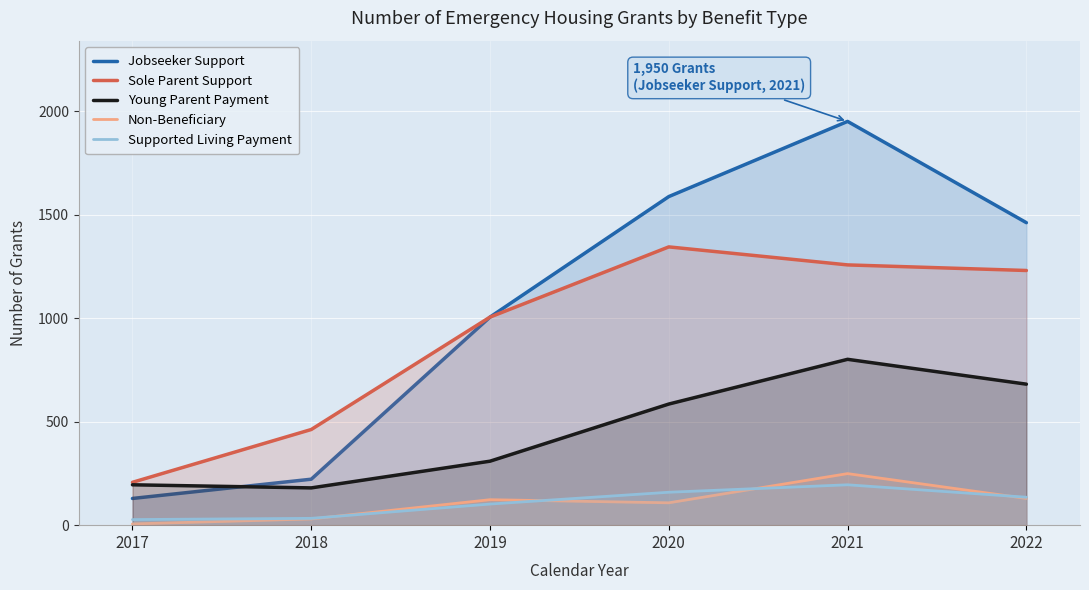

What is the difference between the Jobseeker Support values at 2022 and 2018?

1239